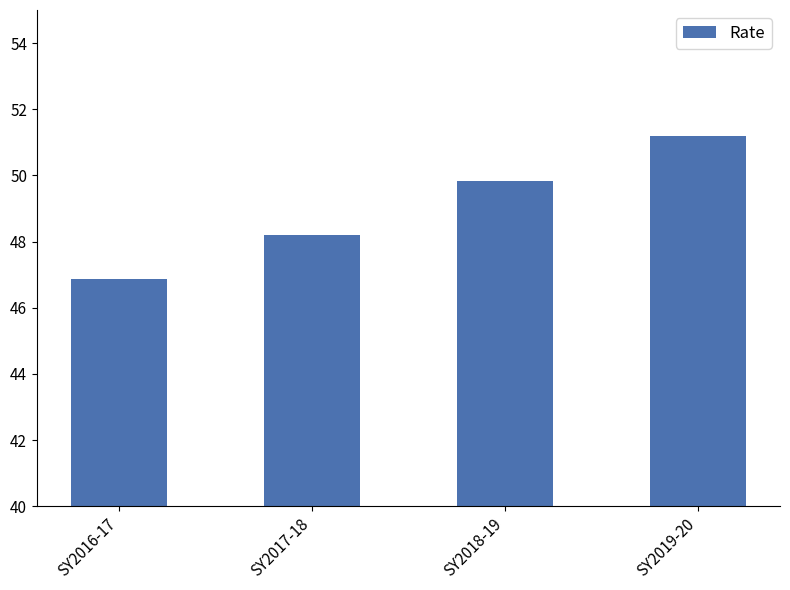

How many data points does each series have?

4